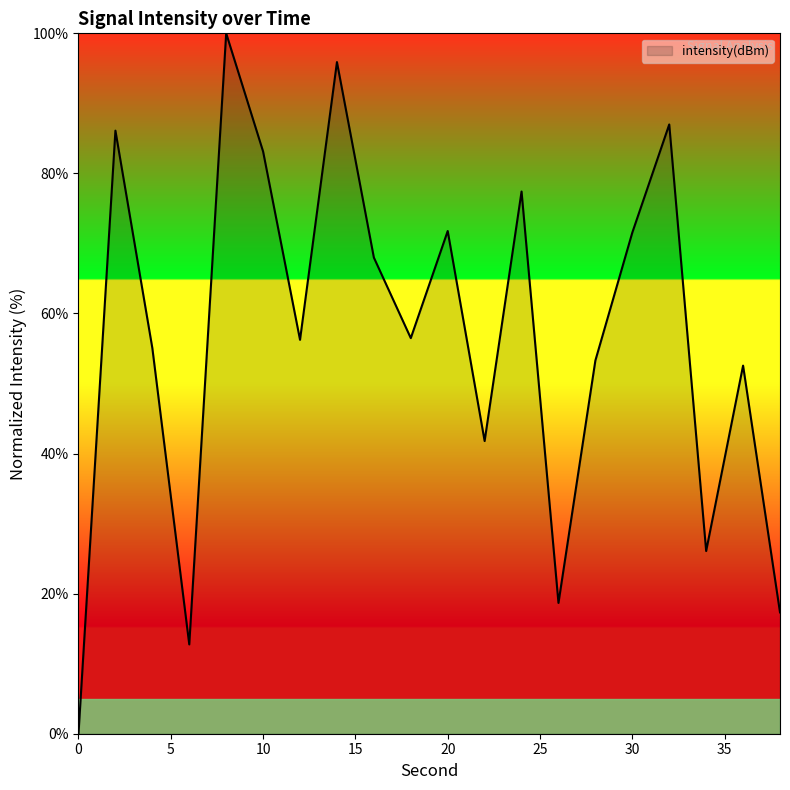

What is the greatest value displayed?

100.0